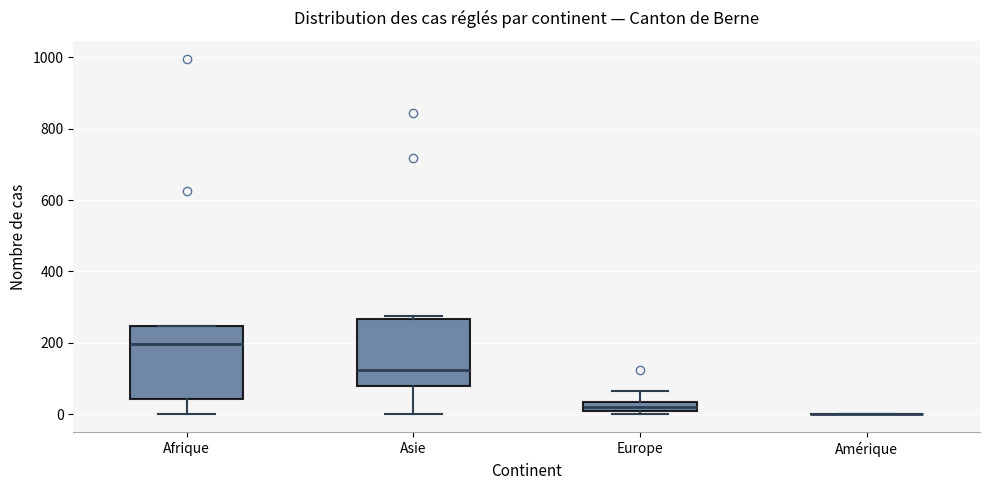

Where does the lower whisker of the box for Afrique end on the y-axis? The values are not printed on the chart, so give them approximately, as read against the axis.

0